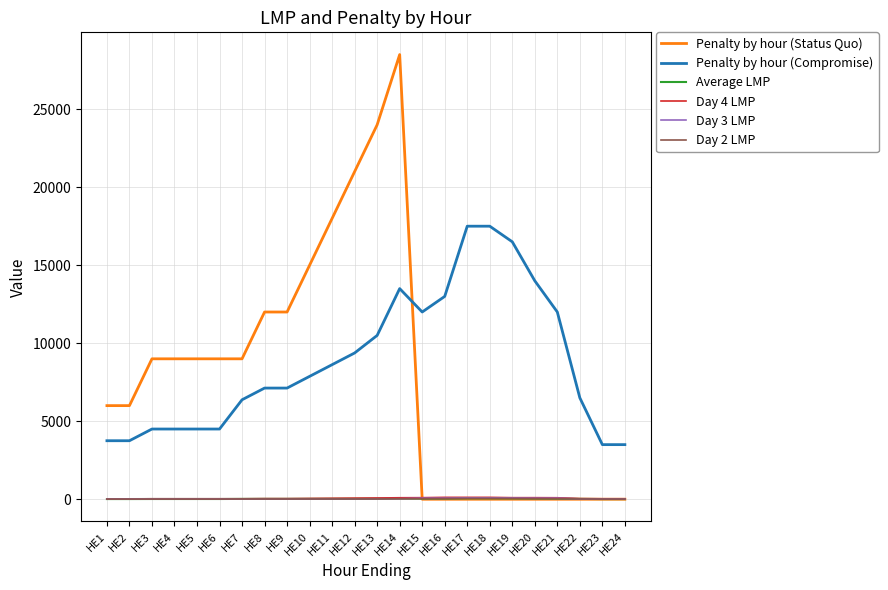

What is the lowest value of the Average LMP series?

11.7